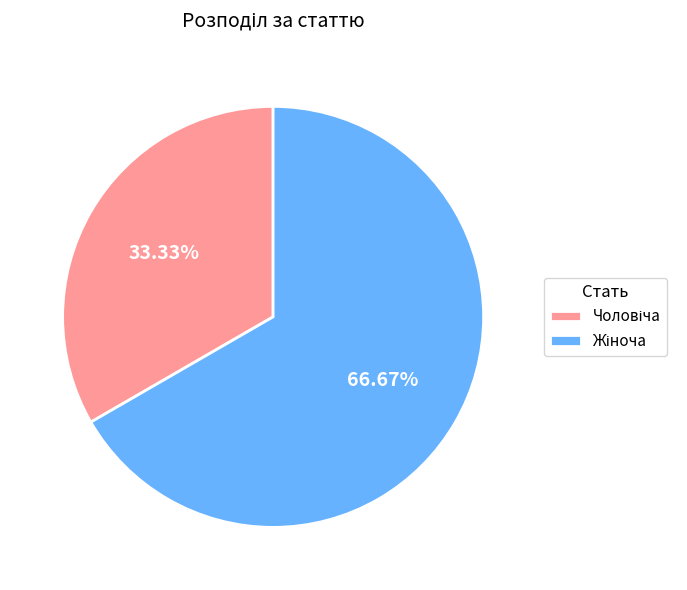

Is there a majority slice in this chart?

Yes